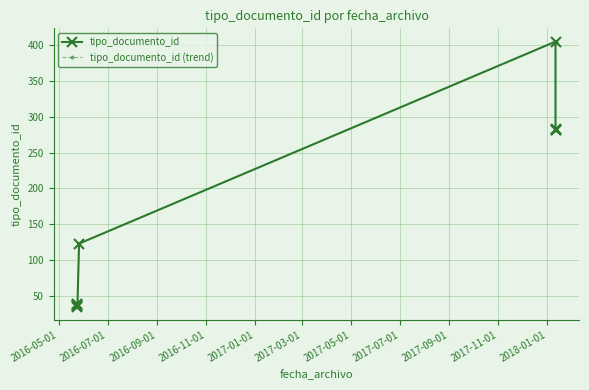

What is the lowest value of the tipo_documento_id series?

35